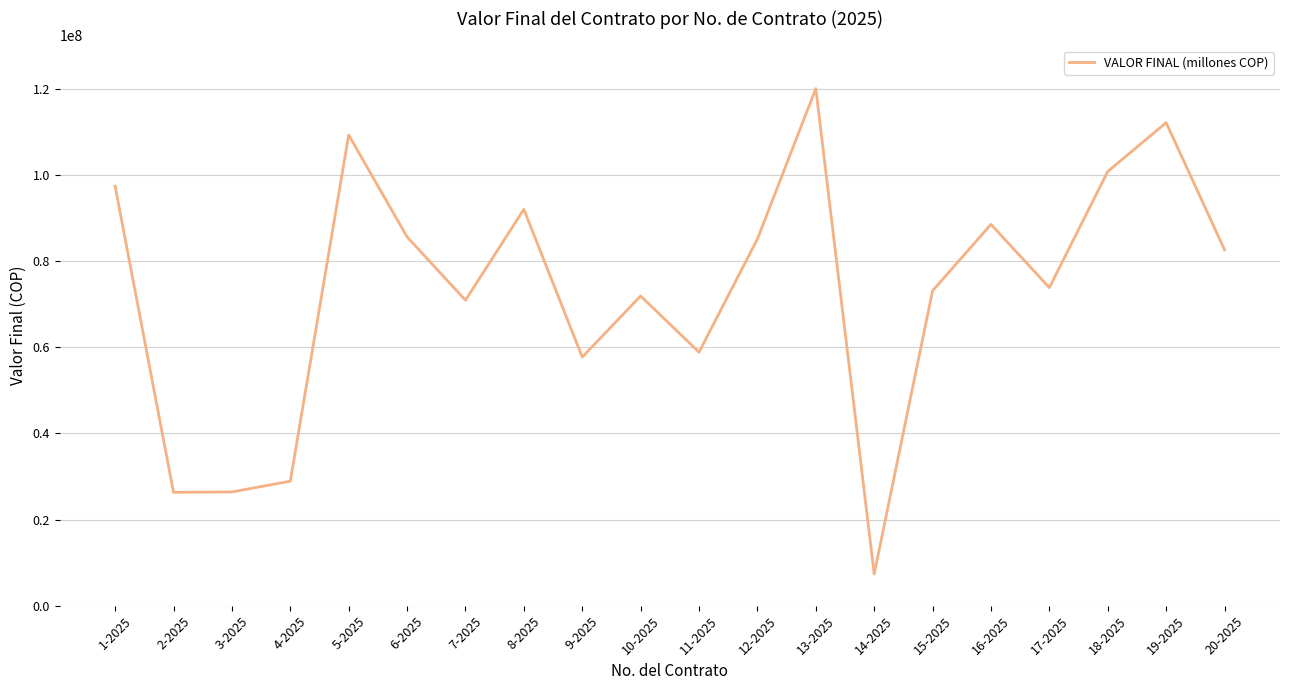

What is the approximate value at 9-2025, to the nearest 50?

57695250